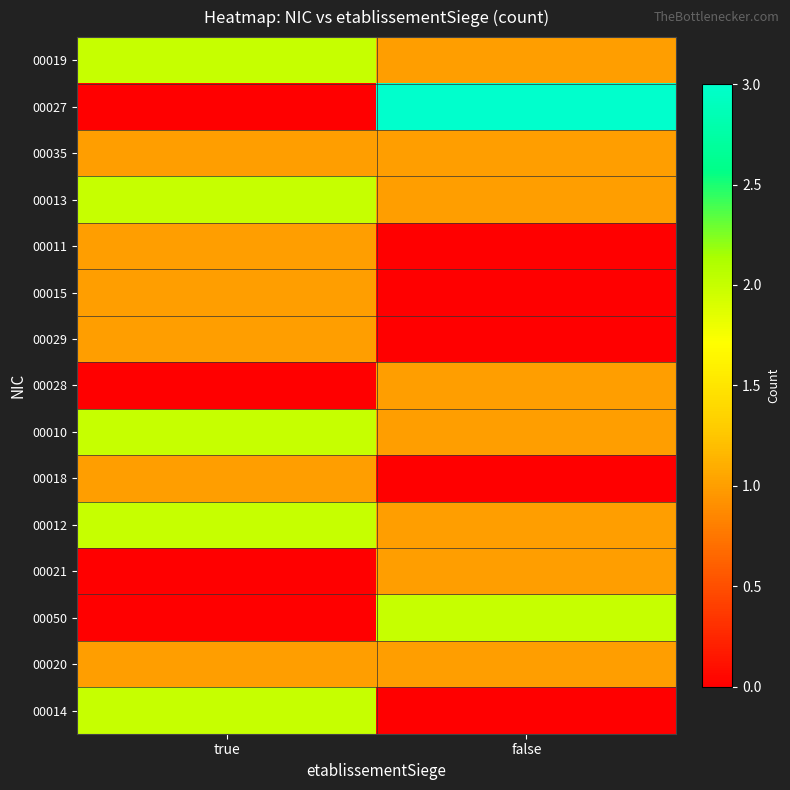

List the series in order of their peak value, highest first.

00027, 00019, 00013, 00010, 00012, 00050, 00014, 00035, 00011, 00015, 00029, 00028, 00018, 00021, 00020